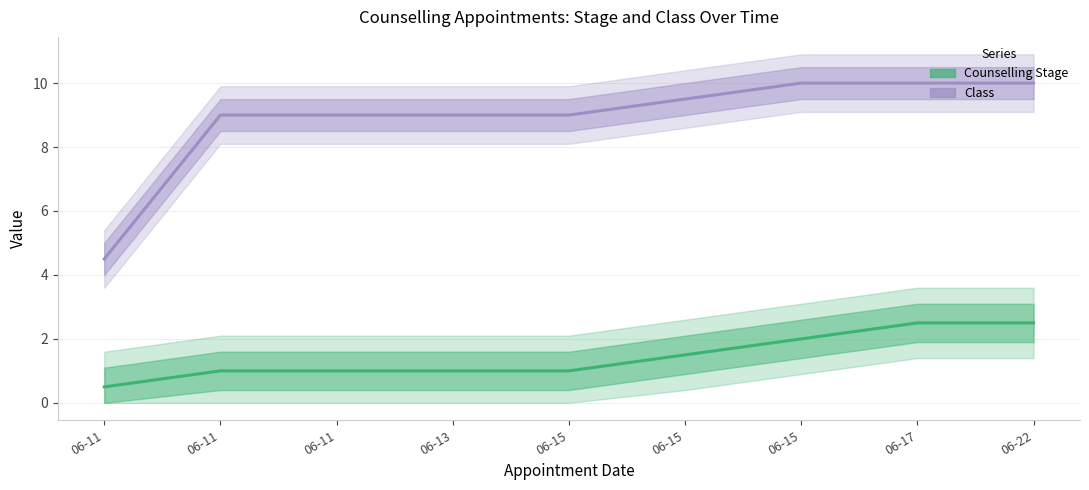

Is this an area chart (filled region under the line)?

No